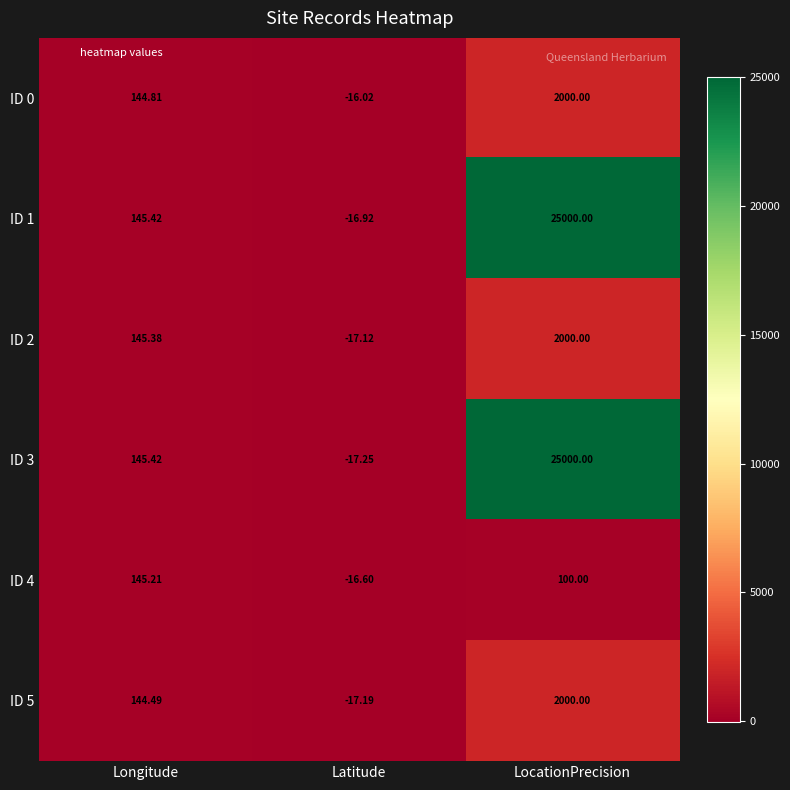

Which category has the lowest value in the ID 2 series?

Latitude